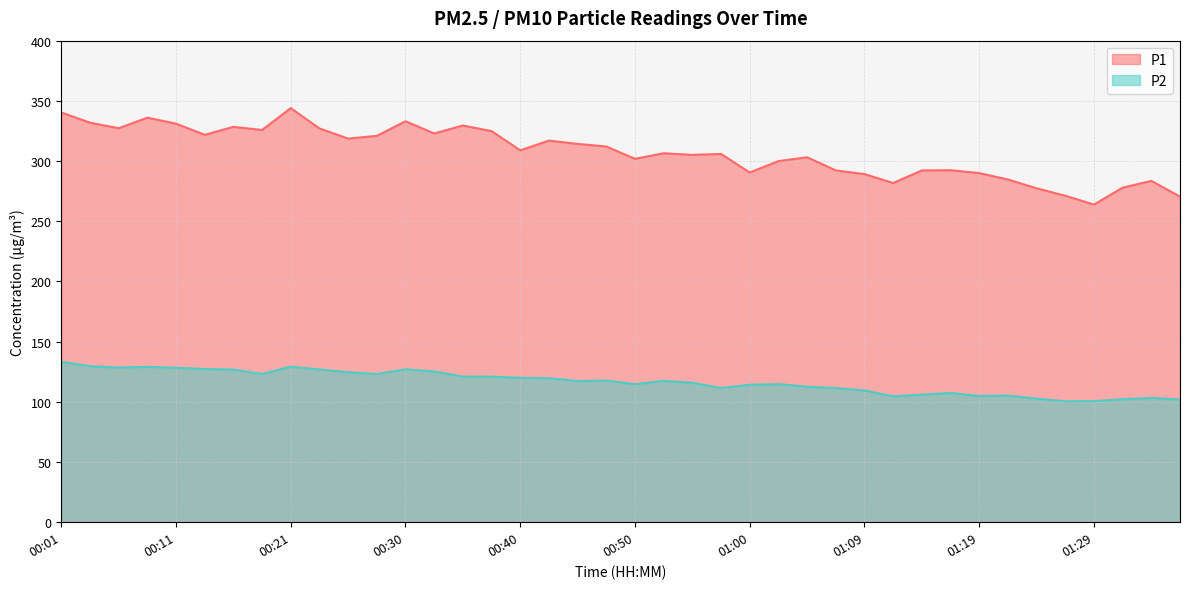

What is the label of the 30th point from the left?

01:12